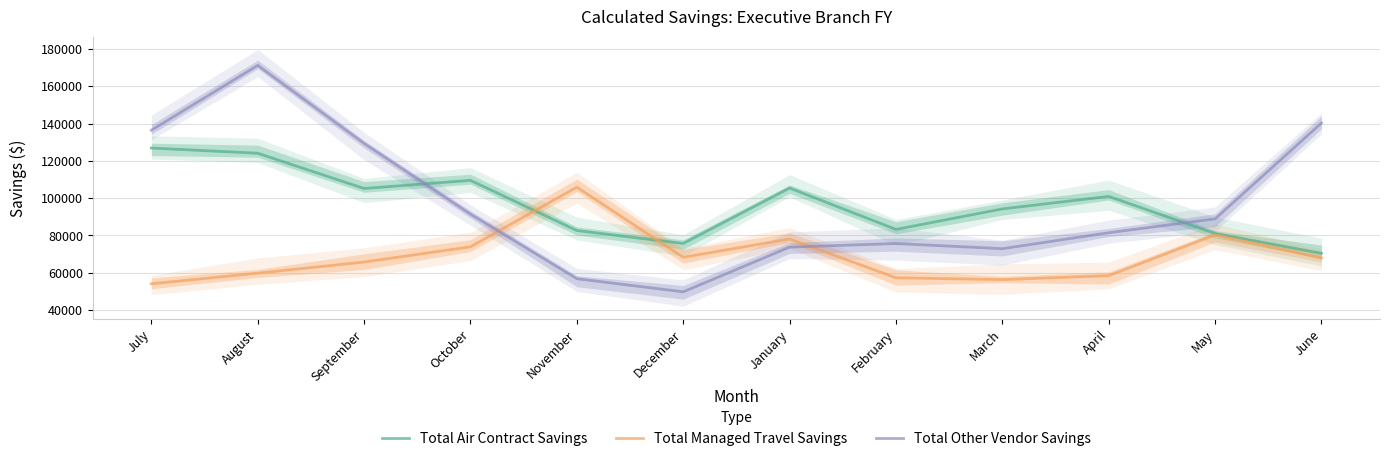

After their last crossing, which series has the higher values: Total Other Vendor Savings or Total Managed Travel Savings?

Total Other Vendor Savings